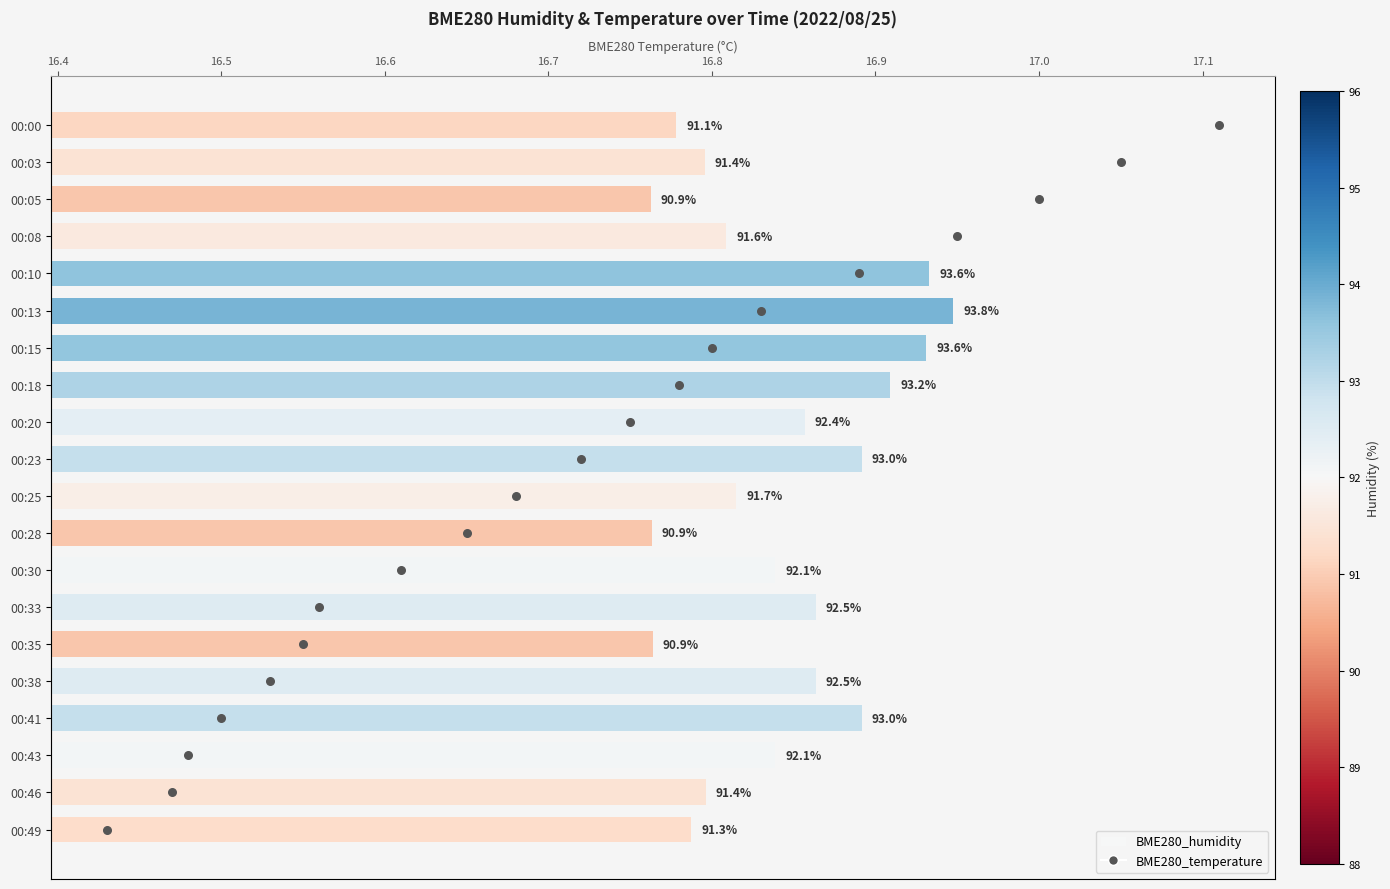

Which series has the largest Y range (max minus min)?

BME280_temperature